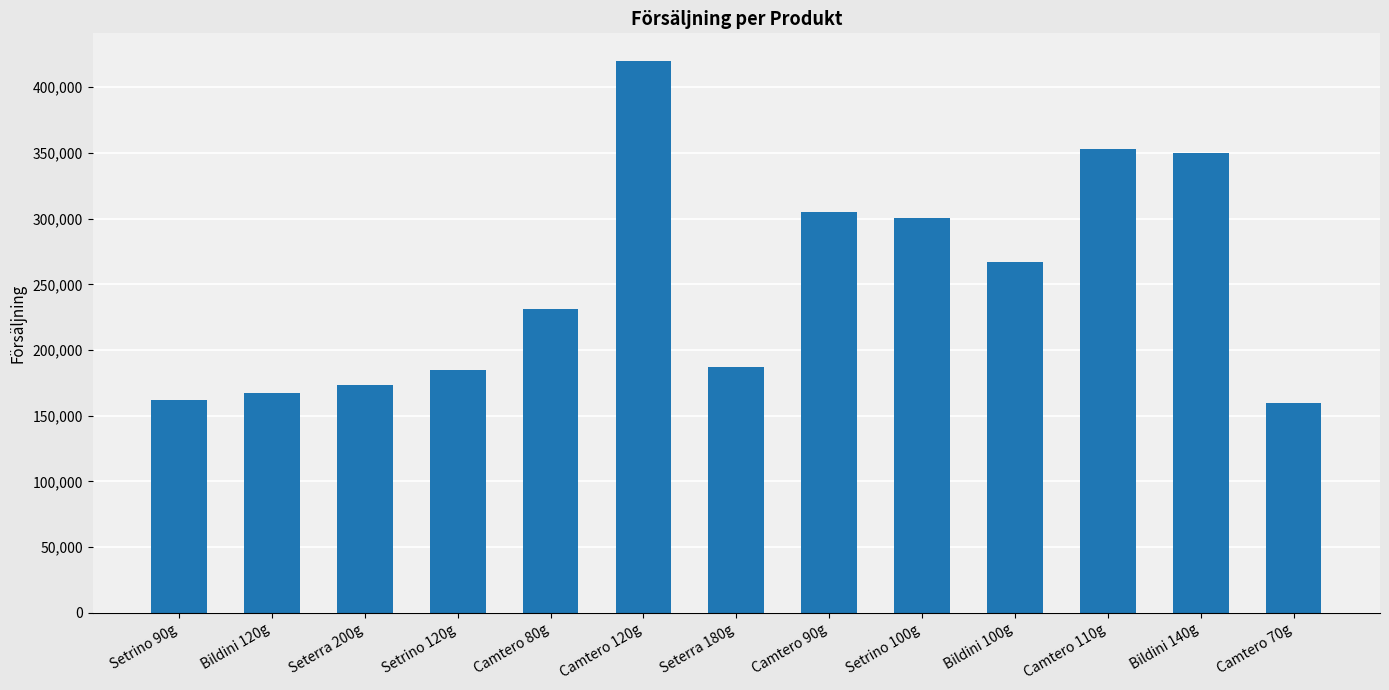

The chart shows a value of 173248 at Seterra 200g. True or false?

True